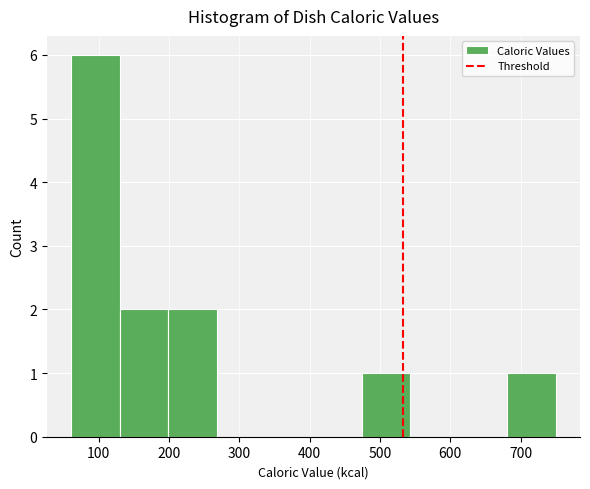

Reading left to right, transcribe this chart: for each bar, give the range it covers on the x-axis and its height. Neither the bar edges nor the heights are printed on the chart, so give them approximately, as read against the axes.

60 to 130: 6
130 to 200: 2
200 to 270: 2
270 to 340: 0
340 to 410: 0
410 to 470: 0
470 to 540: 1
540 to 610: 0
610 to 680: 0
680 to 750: 1